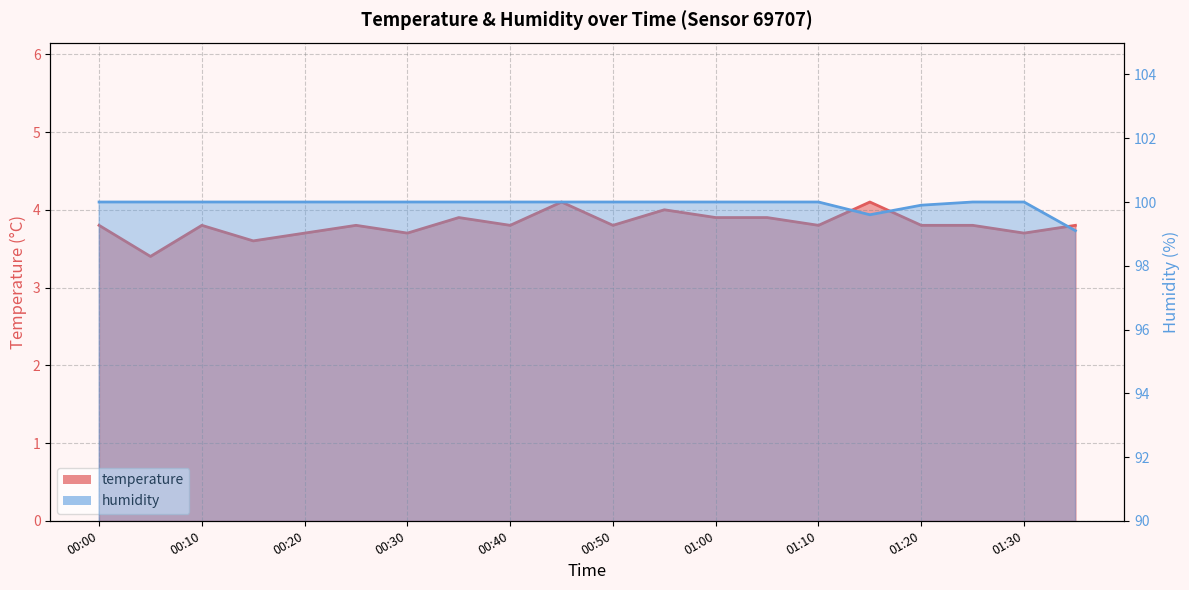

Reading left to right, what are all the values shown in this chart?

temperature: 3.8	3.4	3.8	3.6	3.7	3.8	3.7	3.9	3.8	4.1	3.8	4.0	3.9	3.9	3.8	4.1	3.8	3.8	3.7	3.8
humidity: 100.0	100.0	100.0	100.0	100.0	100.0	100.0	100.0	100.0	100.0	100.0	100.0	100.0	100.0	100.0	99.6	99.9	100.0	100.0	99.1